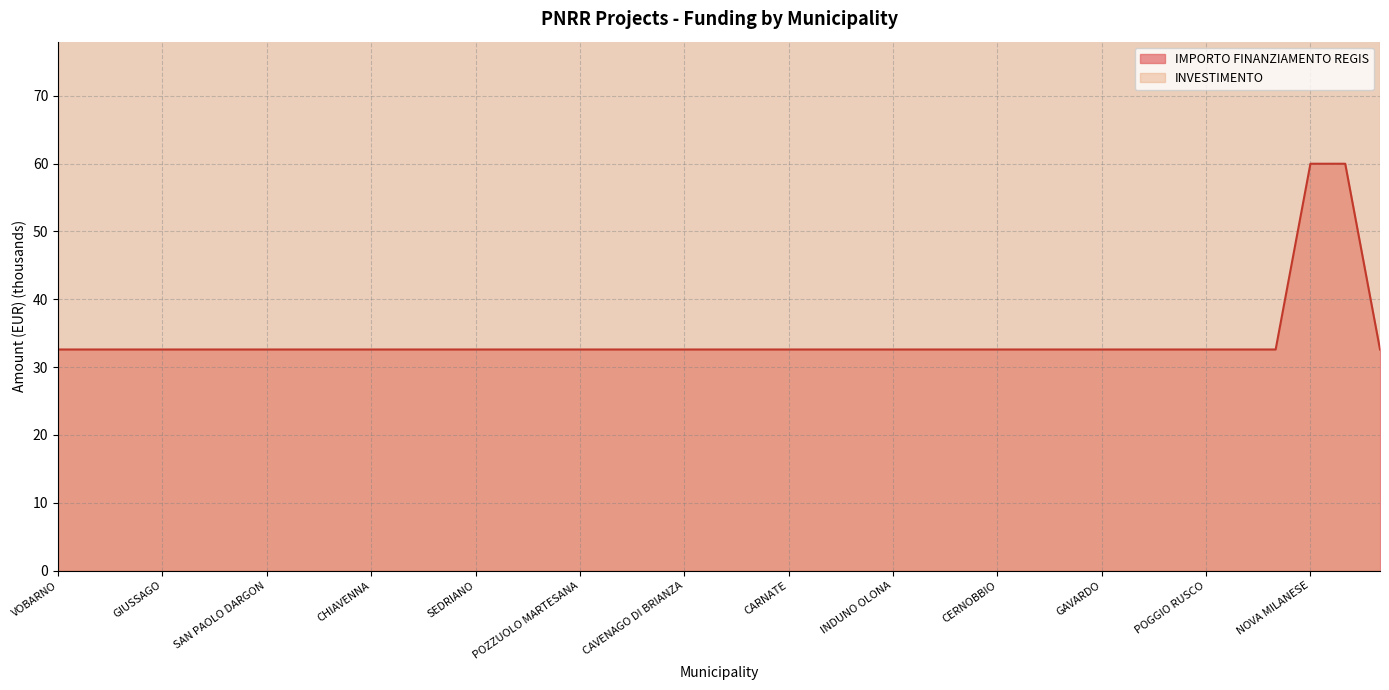

Which label corresponds to the smallest value in the chart?

VOBARNO